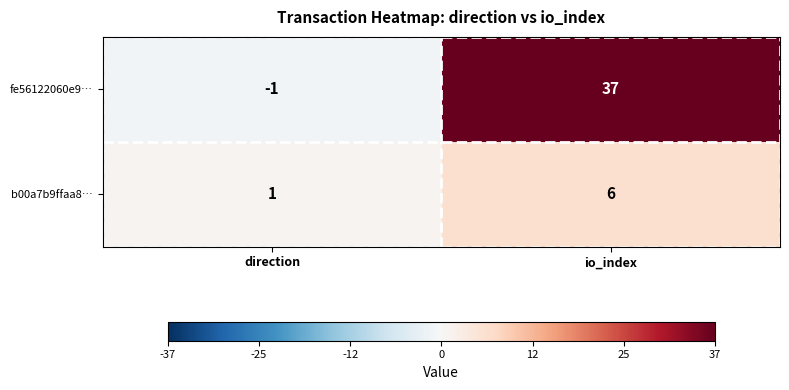

The value of fe56122060e9… at io_index is 37. True or false?

True